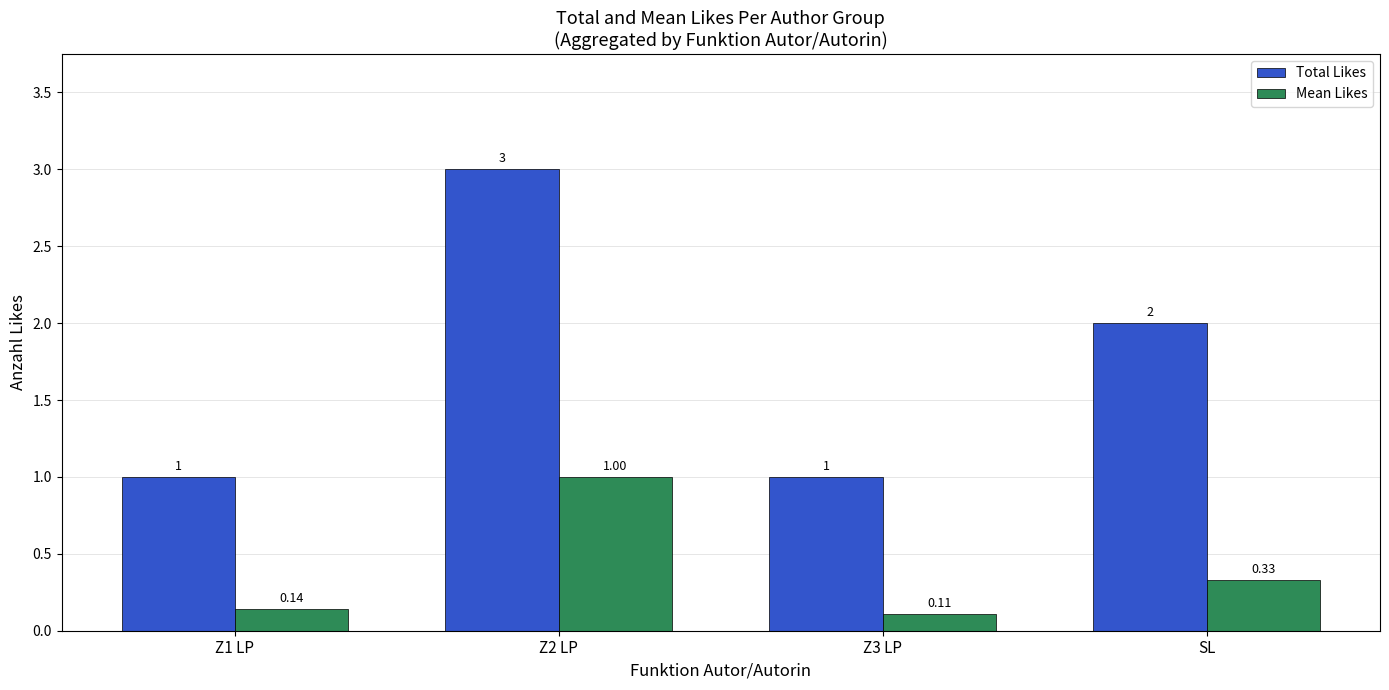

Which series has the largest range (max minus min)?

Total Likes